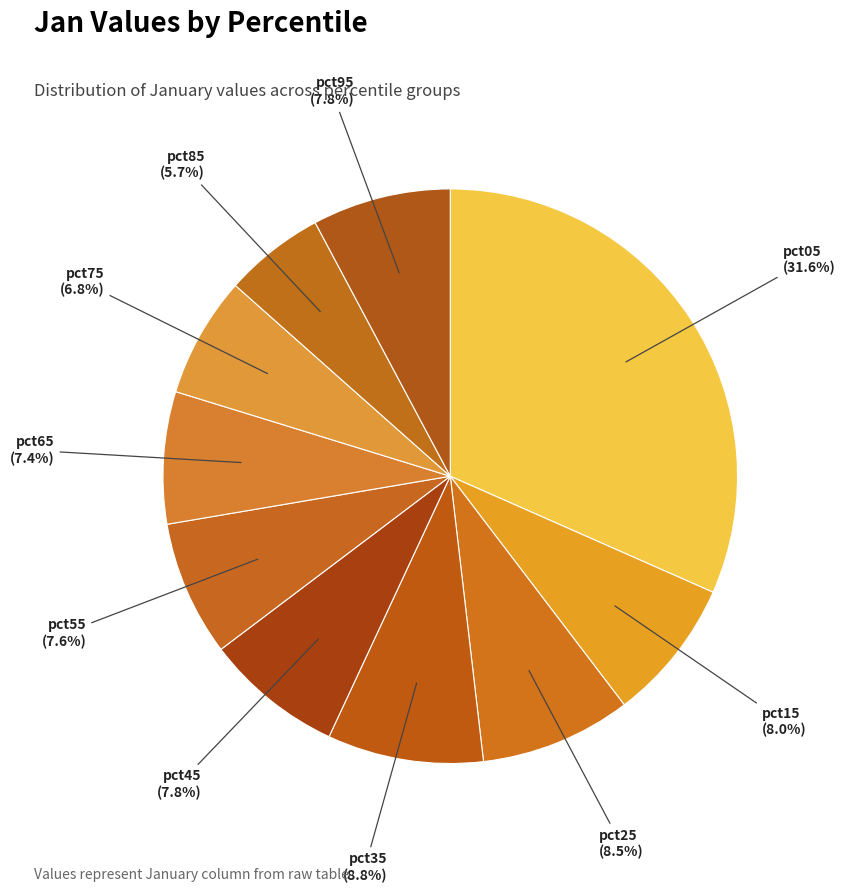

How many slices are in this pie chart?

10